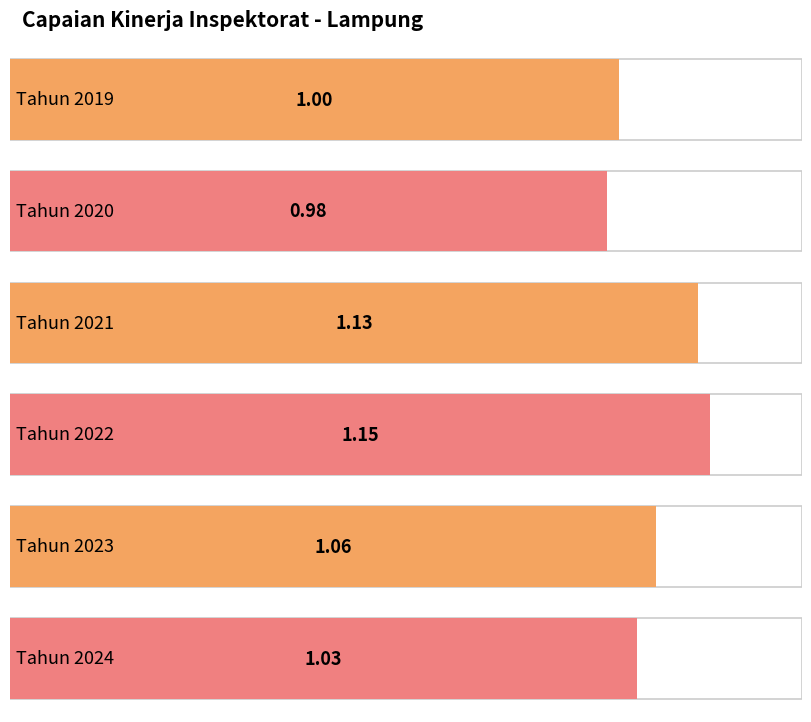

At which category does the chart reach its peak across all series?

2022